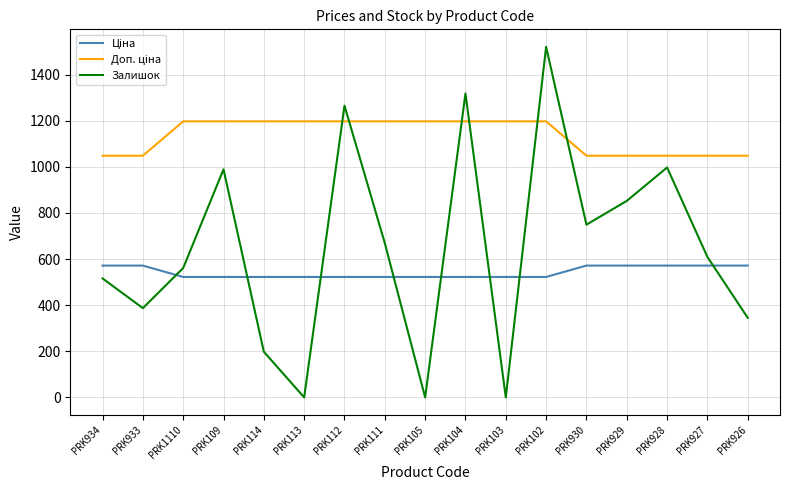

Which series changed the most between PRK109 and PRK930?

Залишок